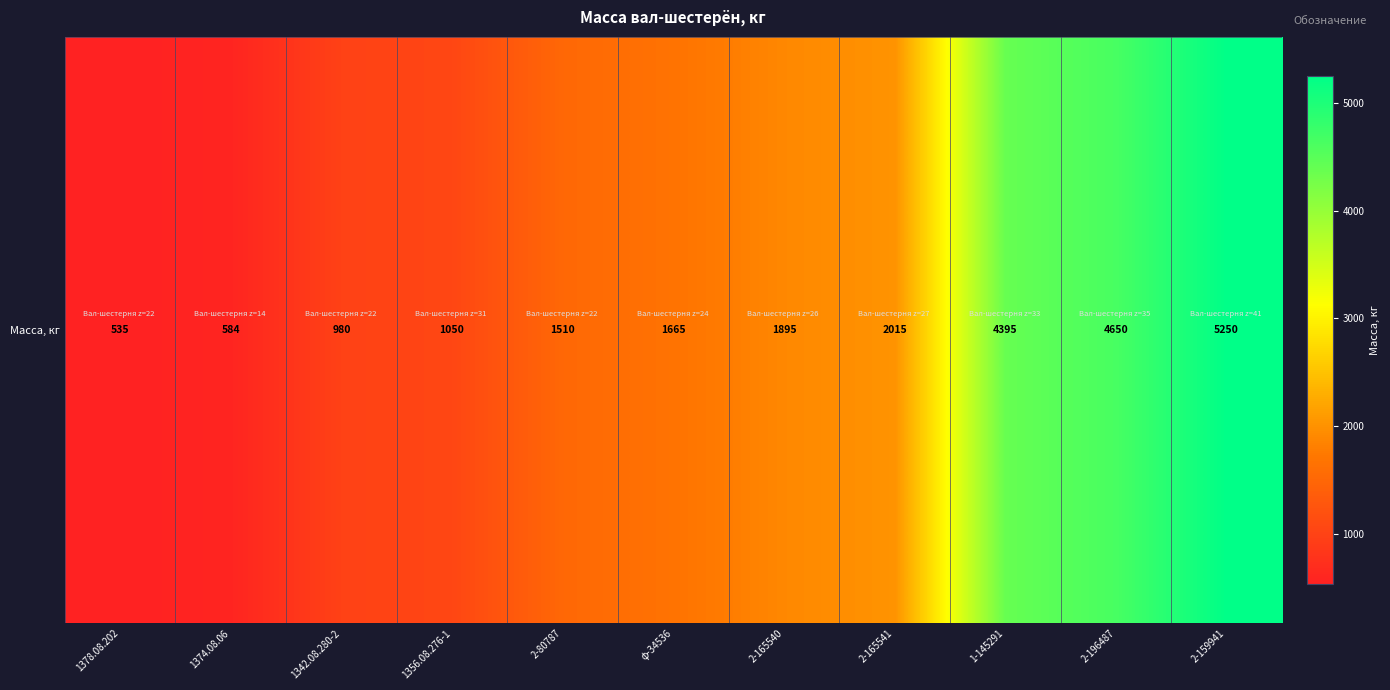

What is the minimum value shown in the chart?

535